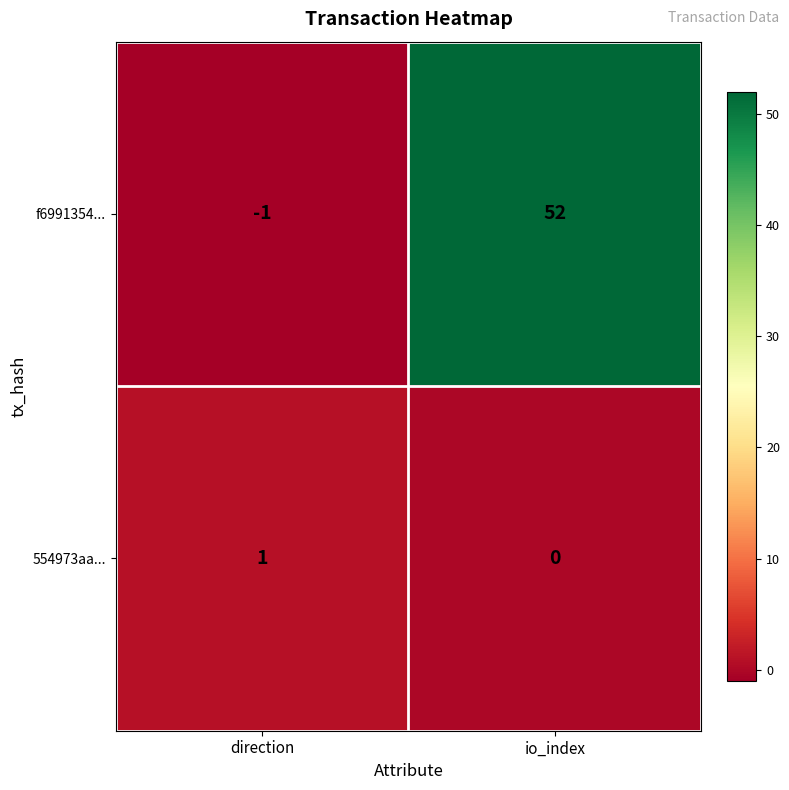

What is the average value of the f6991354... series?

26